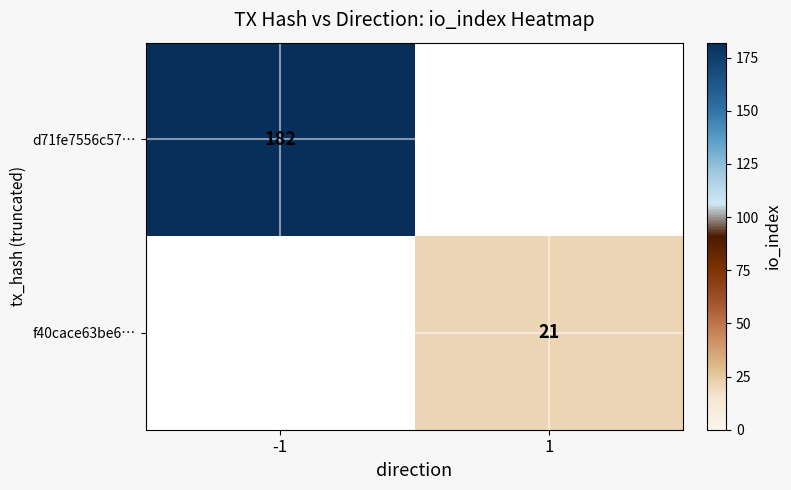

The f40cace63be6… series shows 5 at 1. True or false?

False